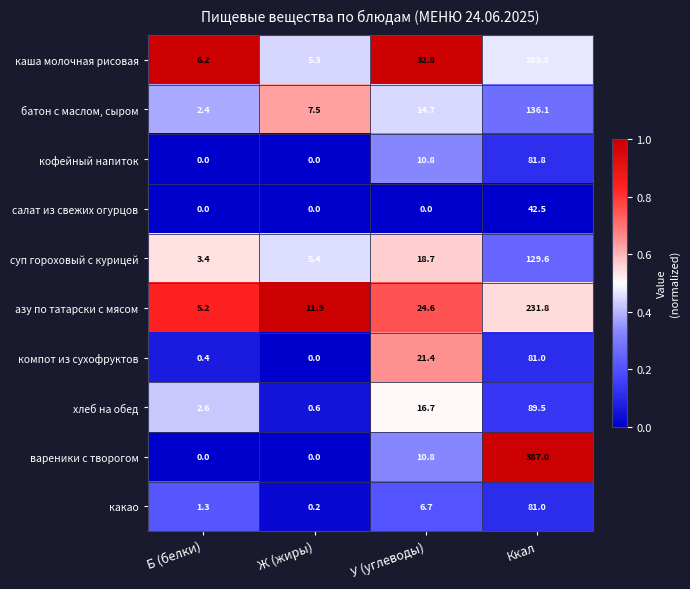

Where does the кофейный напиток series first go above 10?

У (углеводы)